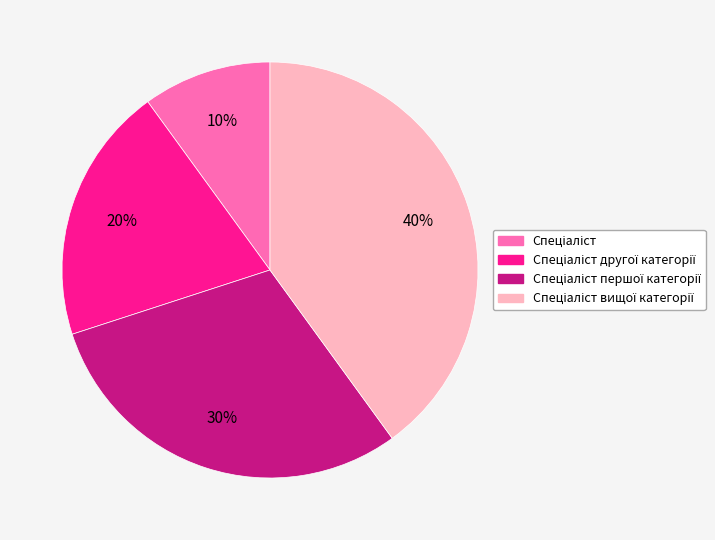

To the nearest percent, what is the average slice percentage?

25%